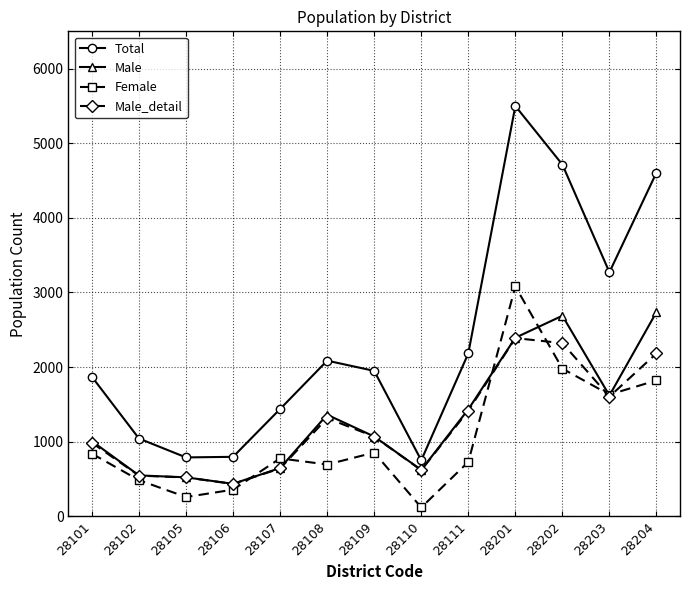

What is the sum of the Male values at 28202 and 28101?

3694